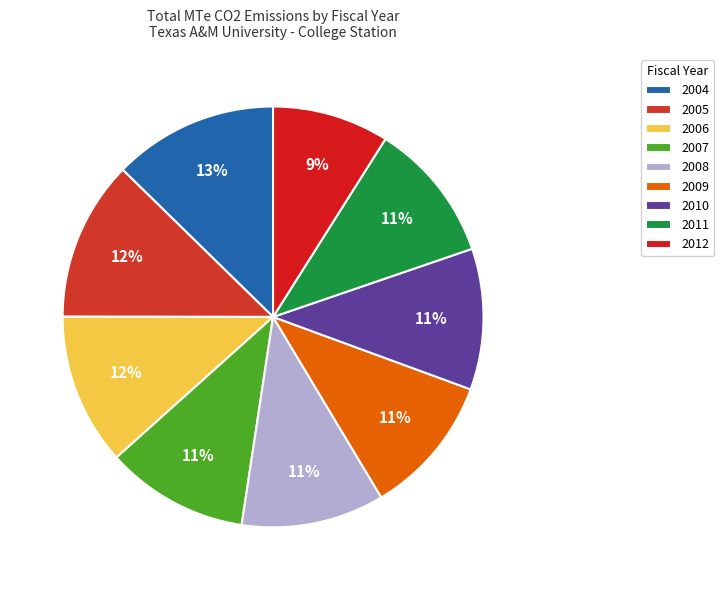

Is the sum of 2010 and 2006 greater than half?

No